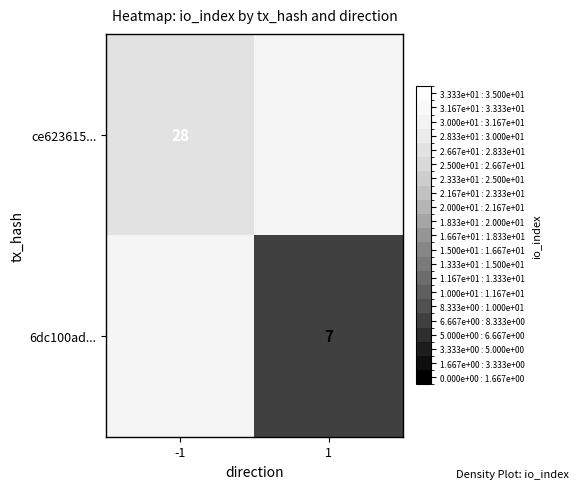

The value of ce623615... at -1 is 18.0. True or false?

False